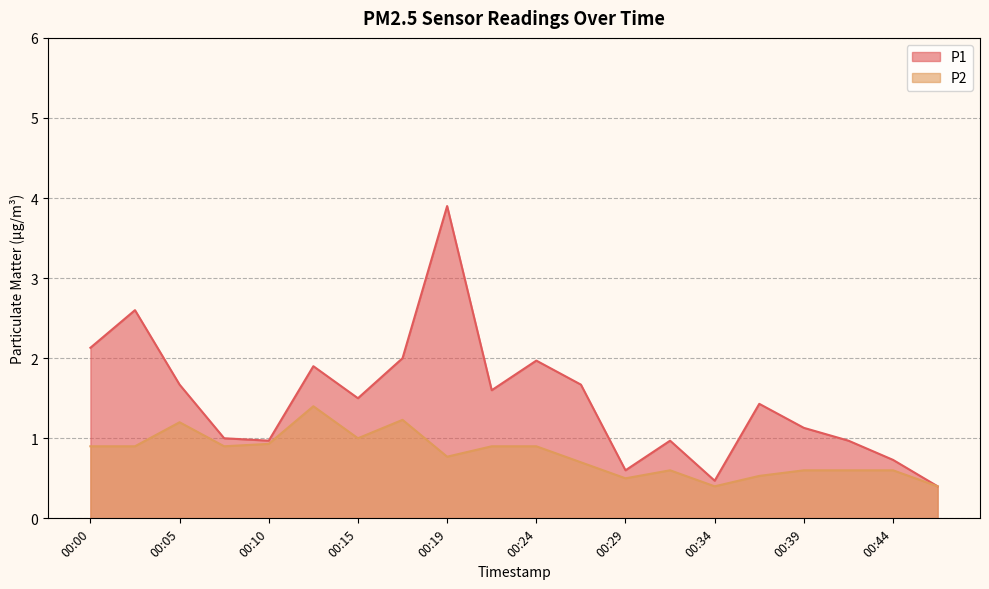

What is the value of the P1 point at the 14th from the left?

1.0